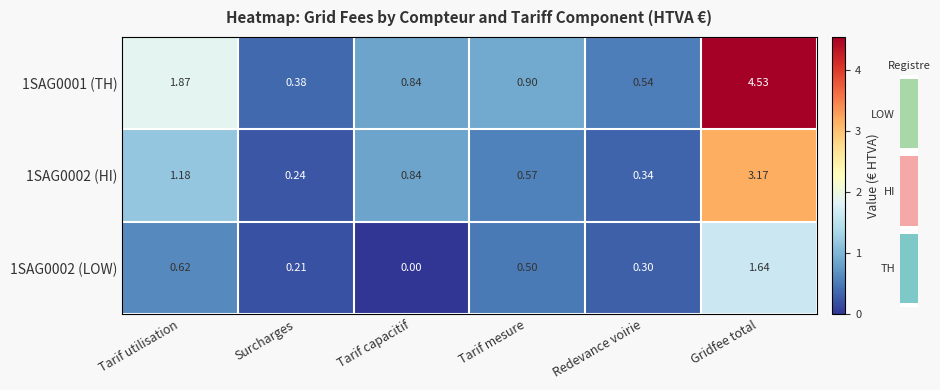

Which category has the lowest value in the 1SAG0002 (LOW) series?

Tarif capacitif